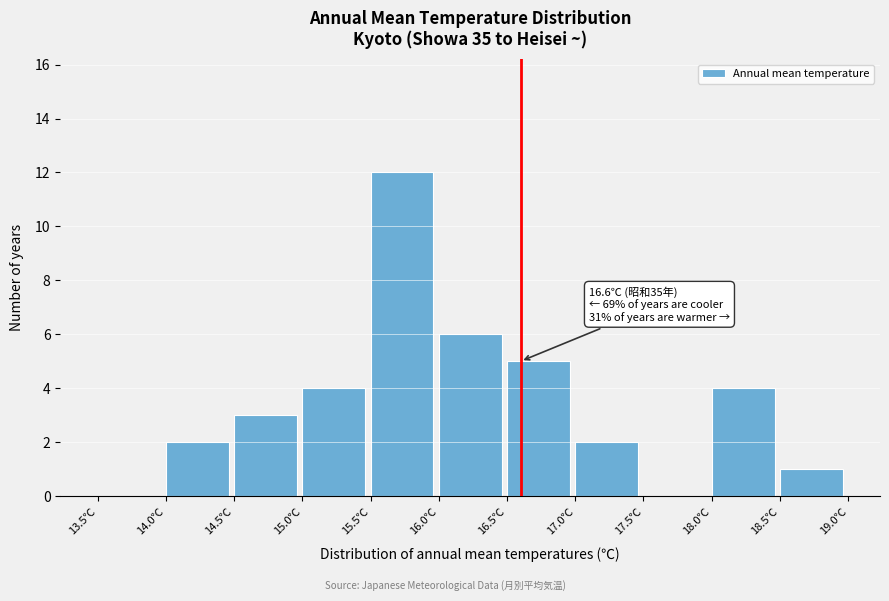

Which range on the x-axis has the tallest bar?

15.5 to 16.0